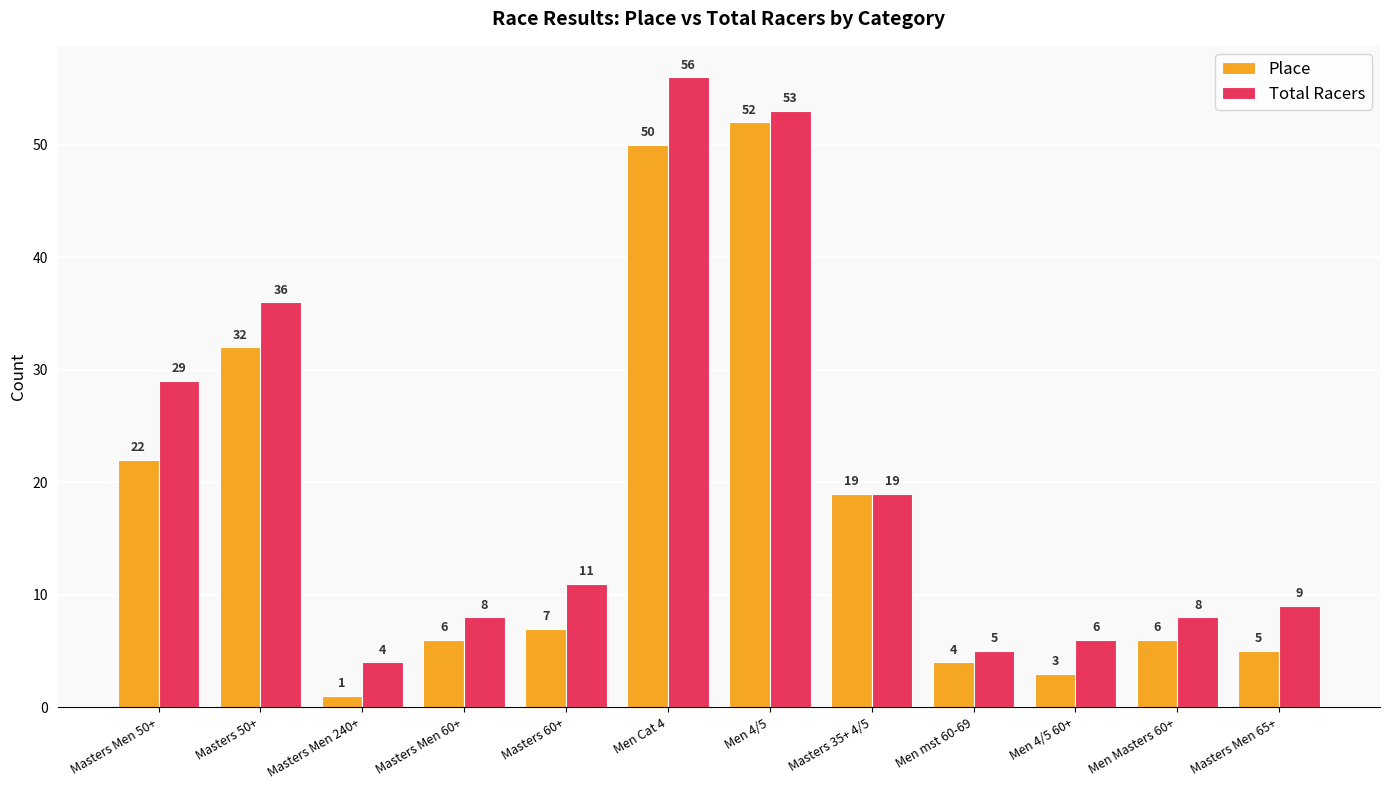

What is the label of the 10th bar from the right?

Masters Men 240+